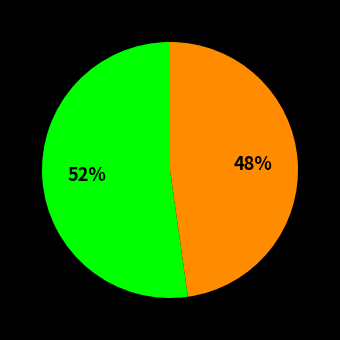

To the nearest percent, what is the average slice percentage?

50%